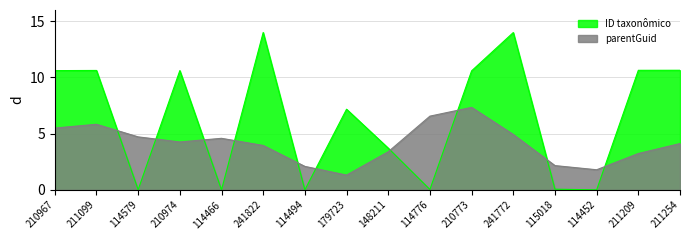

Reading left to right, transcribe all the data shown in this chart.

10.6	10.6	0.0	10.6	0.0	14.0	0.0	7.2	3.7	0.0	10.6	14.0	0.1	0.0	10.6	10.6